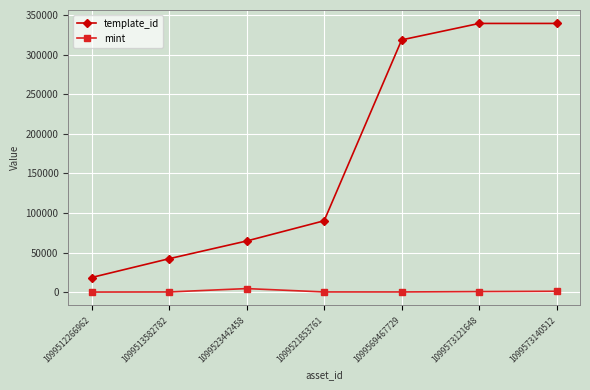

How many data points in mint are less than 354?

3